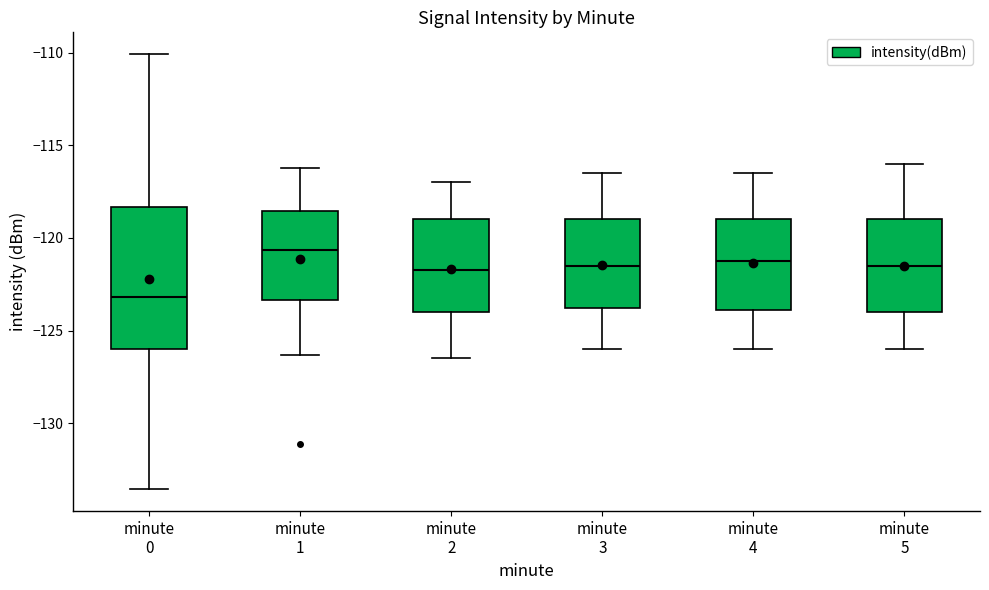

Reading left to right, read every box against the y-axis: the position of its median line, the range the box covers, and the ends of its whiskers. The values are not printed on the chart, so give them approximately, as read against the axis.

minute 0: median -123.0, box -126.0 to -118.5, whiskers -133.5 to -110.0
minute 1: median -120.5, box -123.5 to -118.5, whiskers -126.5 to -116.0
minute 2: median -121.5, box -124.0 to -119.0, whiskers -126.5 to -117.0
minute 3: median -121.5, box -123.5 to -119.0, whiskers -126.0 to -116.5
minute 4: median -121.0, box -124.0 to -119.0, whiskers -126.0 to -116.5
minute 5: median -121.5, box -124.0 to -119.0, whiskers -126.0 to -116.0